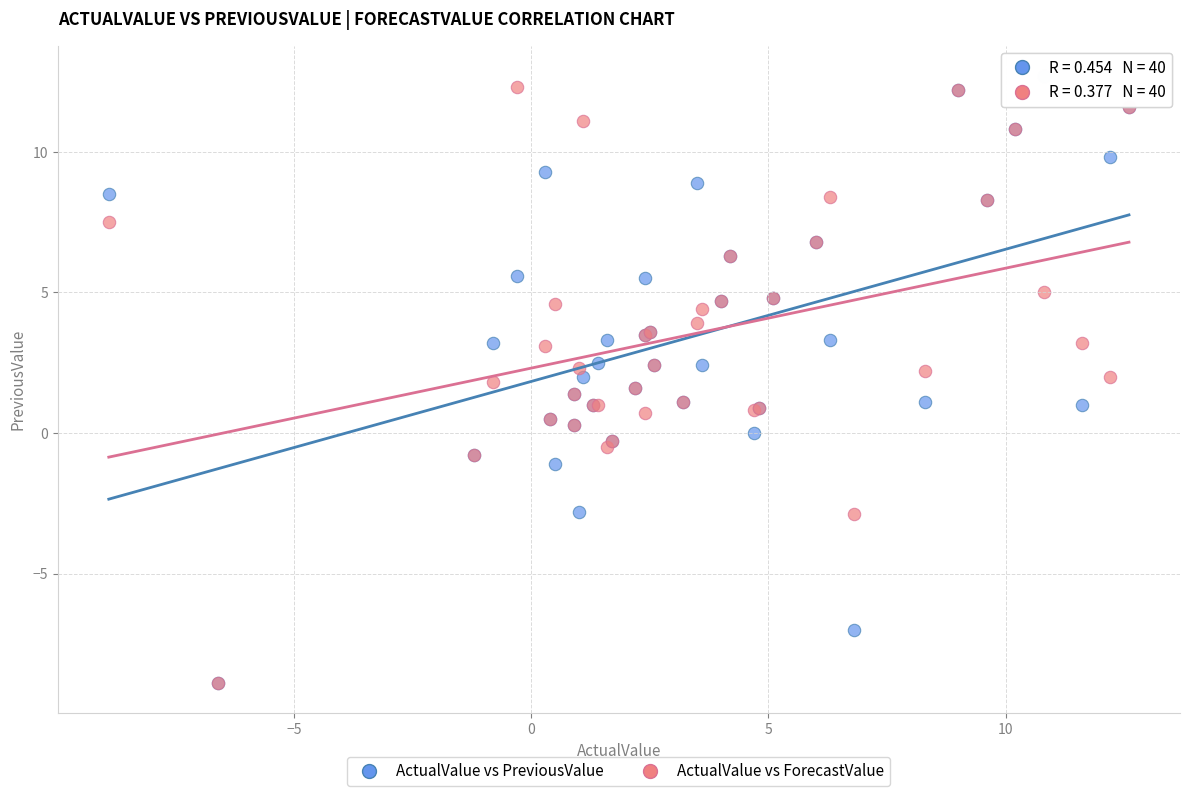

Which series has the widest spread of Y values?

ActualValue vs PreviousValue